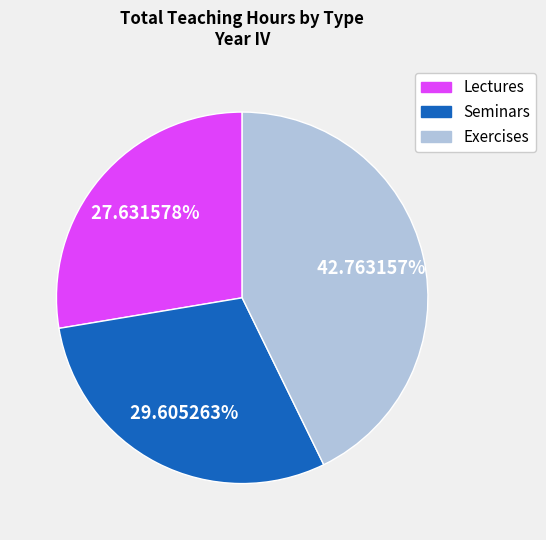

What is the largest slice in the pie chart?

Exercises